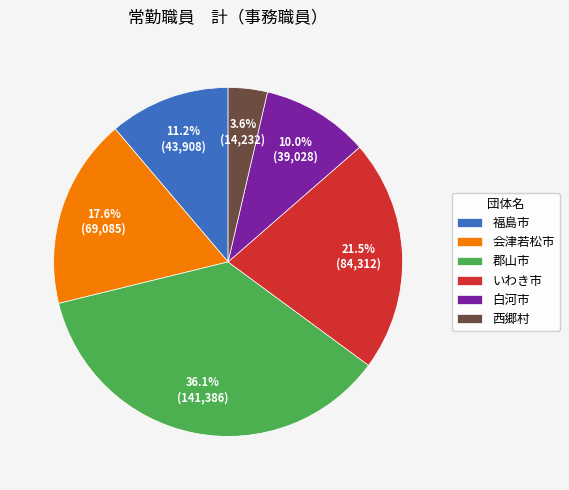

To the nearest percent, what is the difference between the 福島市 and いわき市 slice percentages?

10%